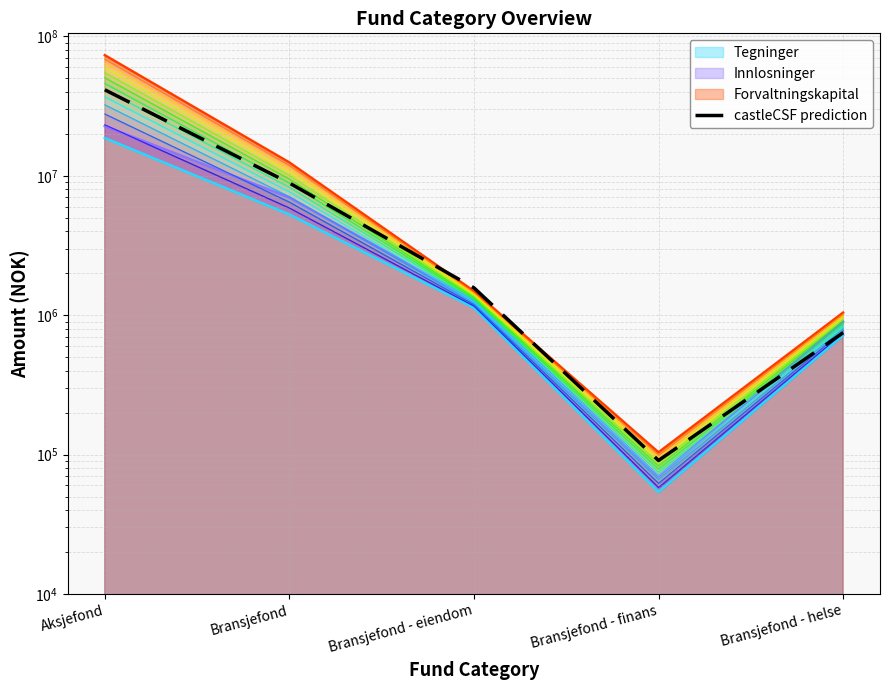

What value does the data have at Bransjefond - finans?

90671.4